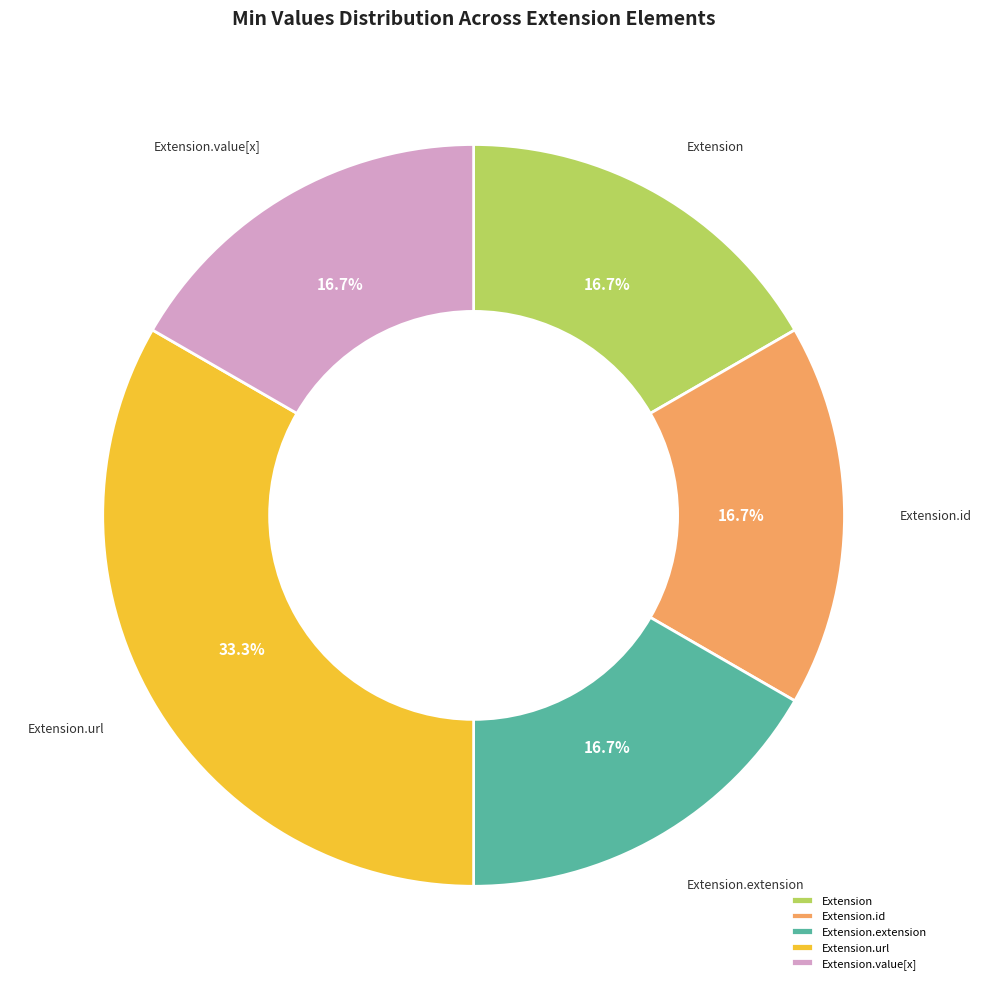

What is the largest slice in the pie chart?

Extension.url